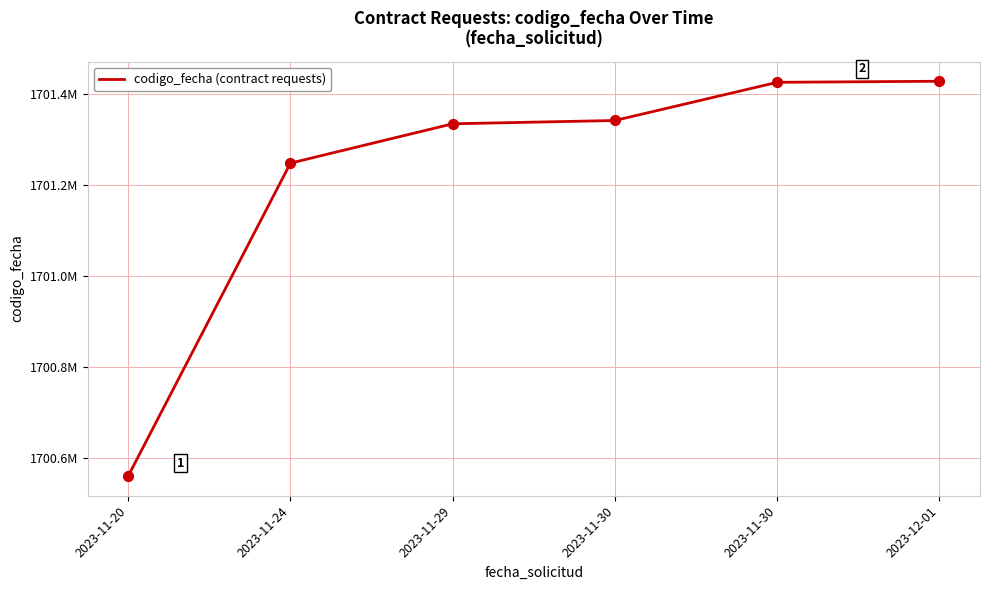

What is the ratio of the value at 2023-11-30 to the value at 2023-11-30?

1.0